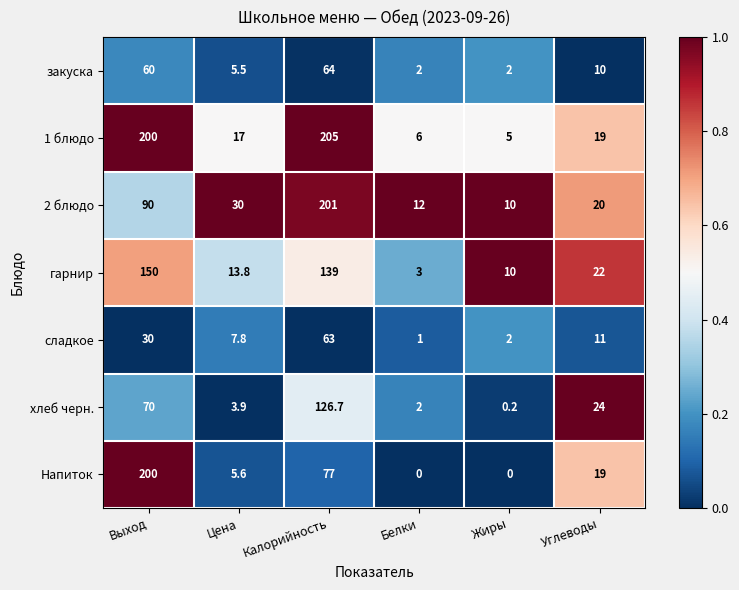

What is the lowest value of the 2 блюдо series?

10.0